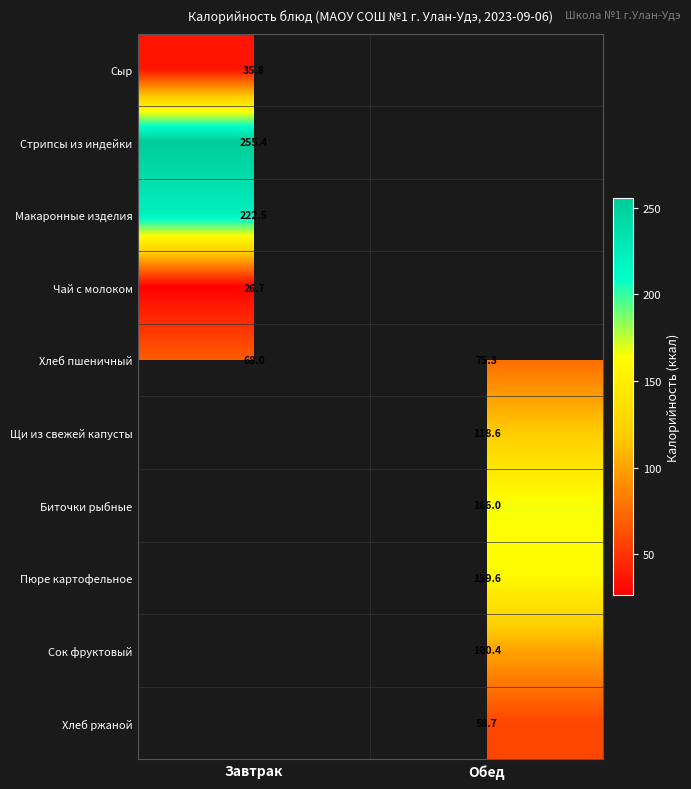

What is the smallest value displayed?

26.7